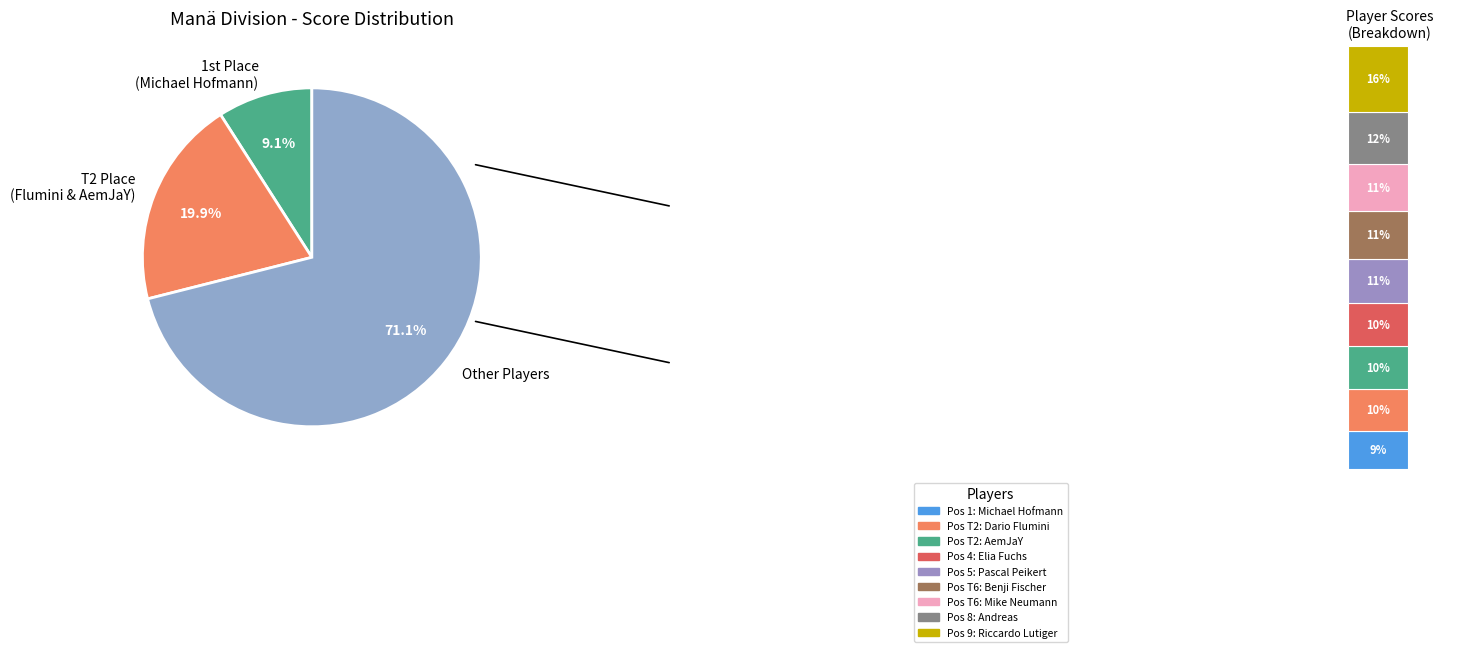

To the nearest percent, what is the combined percentage of Benji Fischer and Andreas?

23%